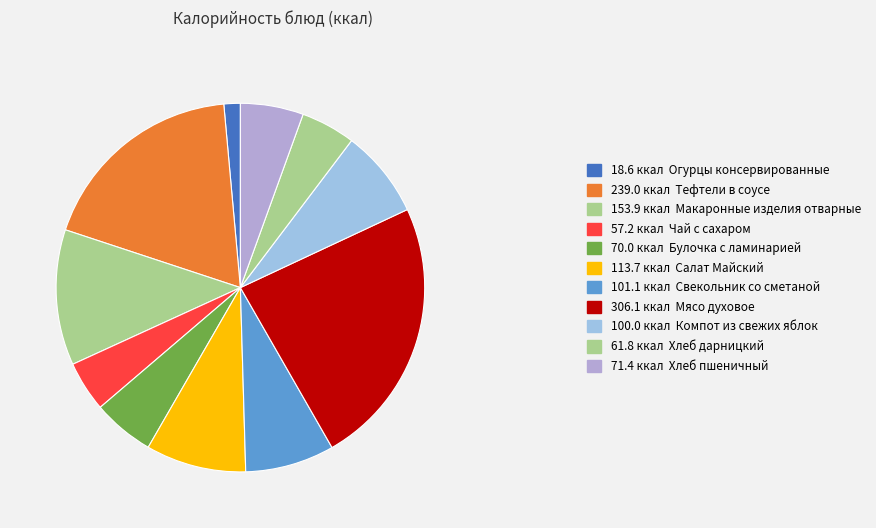

Rank the categories by value from highest to lowest.

Мясо духовое, Тефтели в соусе, Макаронные изделия отварные, Салат Майский, Свекольник со сметаной, Компот из свежих яблок, Хлеб пшеничный, Булочка с ламинарией, Хлеб дарницкий, Чай с сахаром, Огурцы консервированные